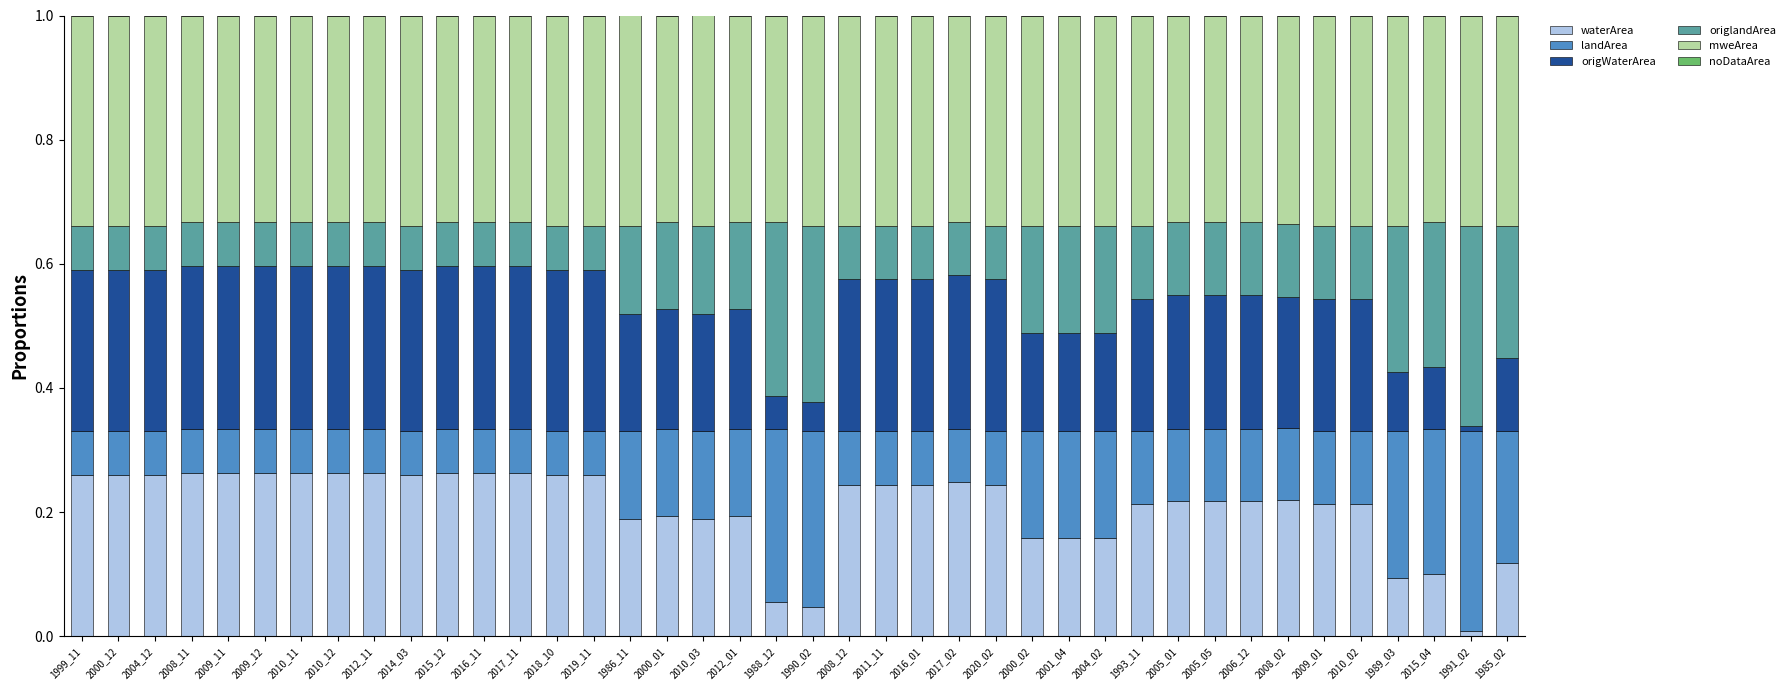

What is the total value across all series at 2012_01?

1.0